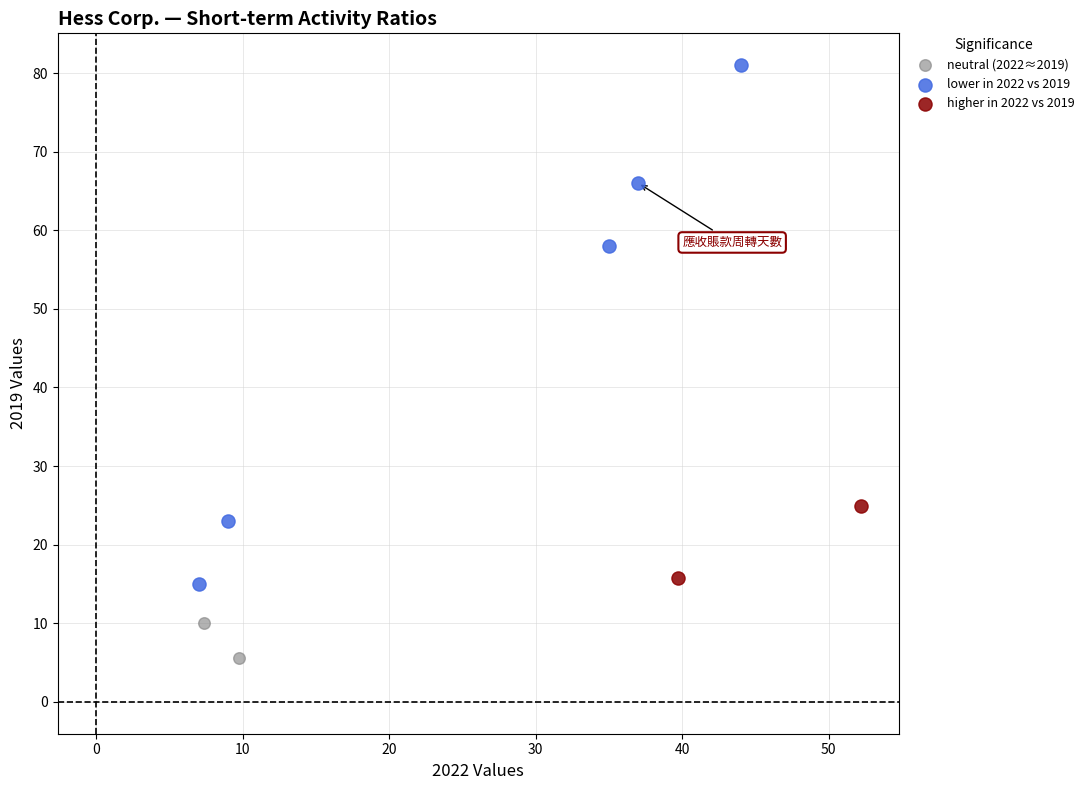

What are all the series names shown in the legend?

neutral (2022≈2019), lower in 2022 vs 2019, higher in 2022 vs 2019